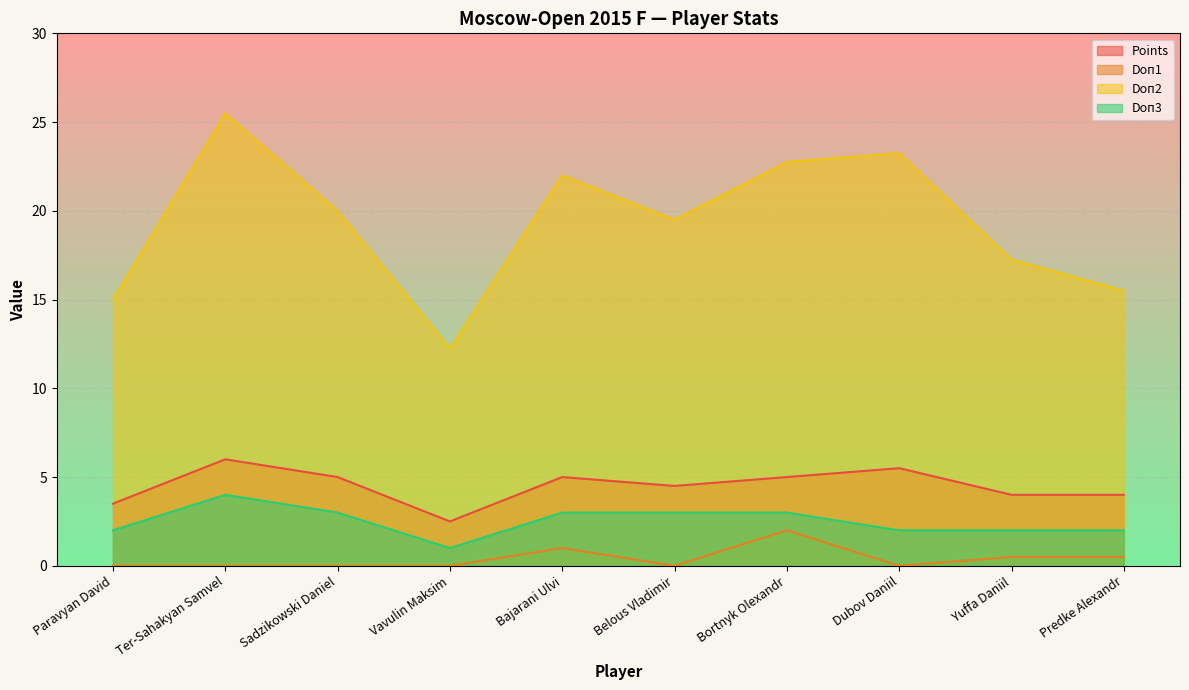

At which label does Doп3 first exceed 3?

Ter-Sahakyan Samvel